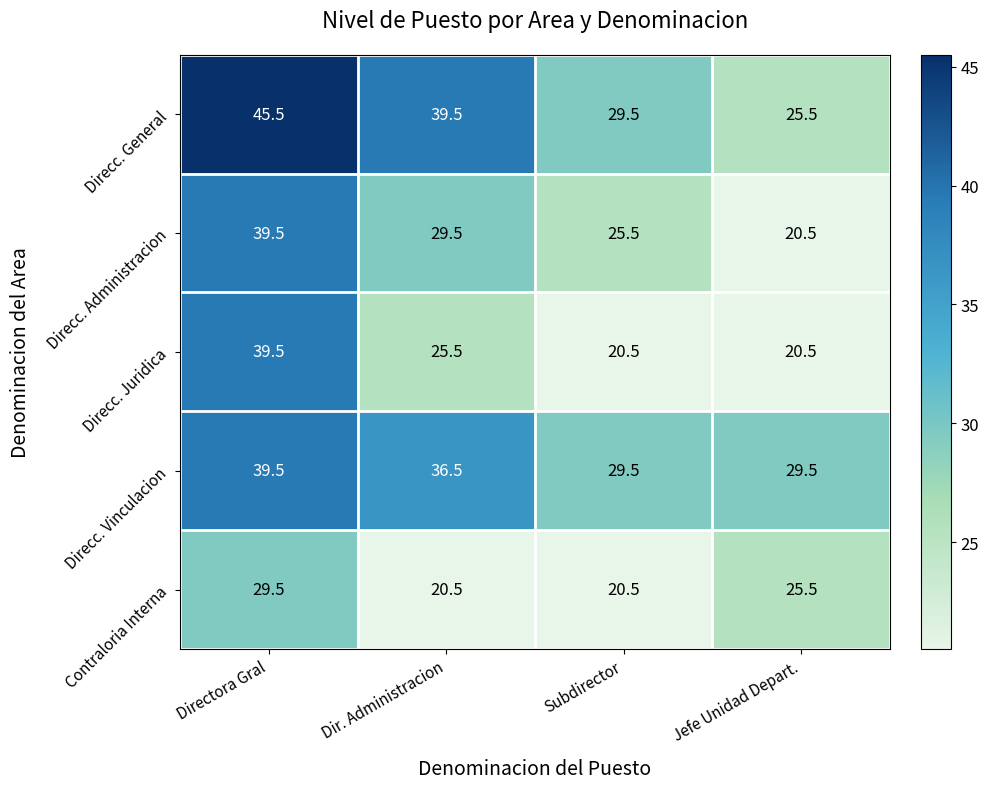

What value does the Direcc. Juridica series have at Dir. Administracion?

25.5